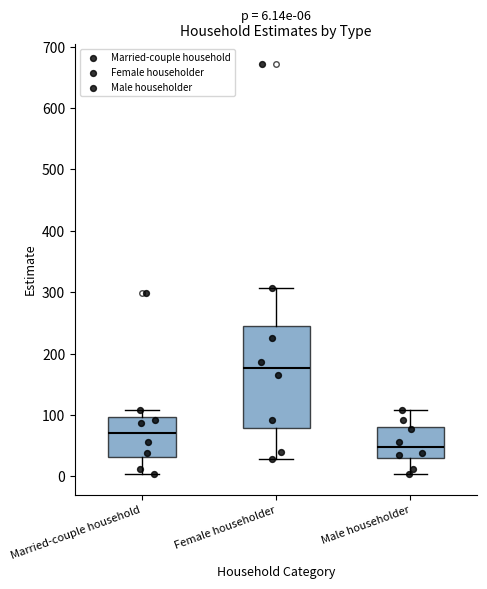

Comparing the boxes themselves (not the whiskers), which one is the tallest?

Female householder